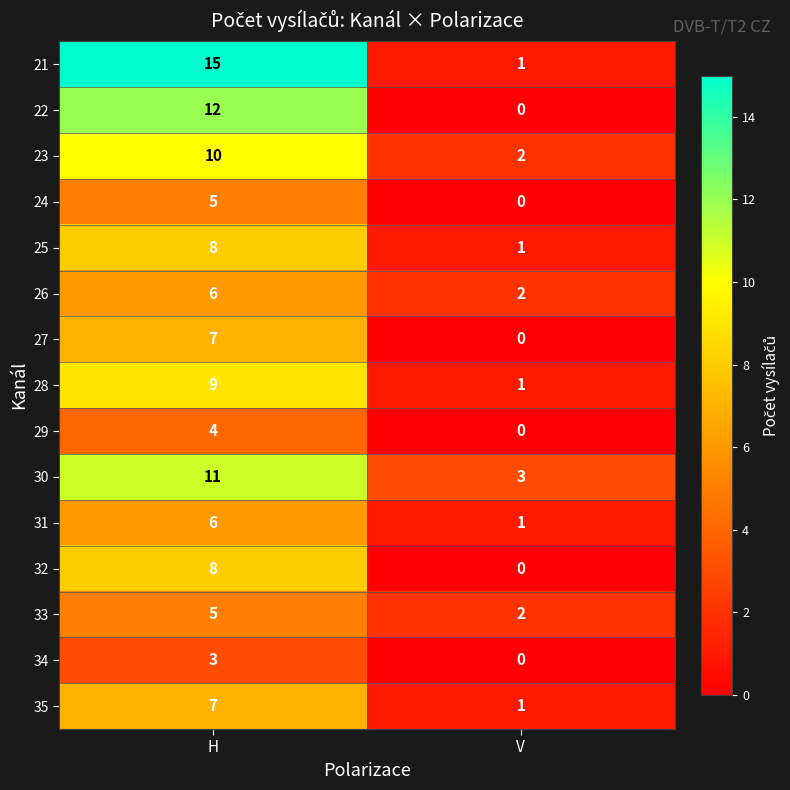

Reading left to right, extract all data points from this chart.

21: H=15	V=1
22: H=12	V=0
23: H=10	V=2
24: H=5	V=0
25: H=8	V=1
26: H=6	V=2
27: H=7	V=0
28: H=9	V=1
29: H=4	V=0
30: H=11	V=3
31: H=6	V=1
32: H=8	V=0
33: H=5	V=2
34: H=3	V=0
35: H=7	V=1